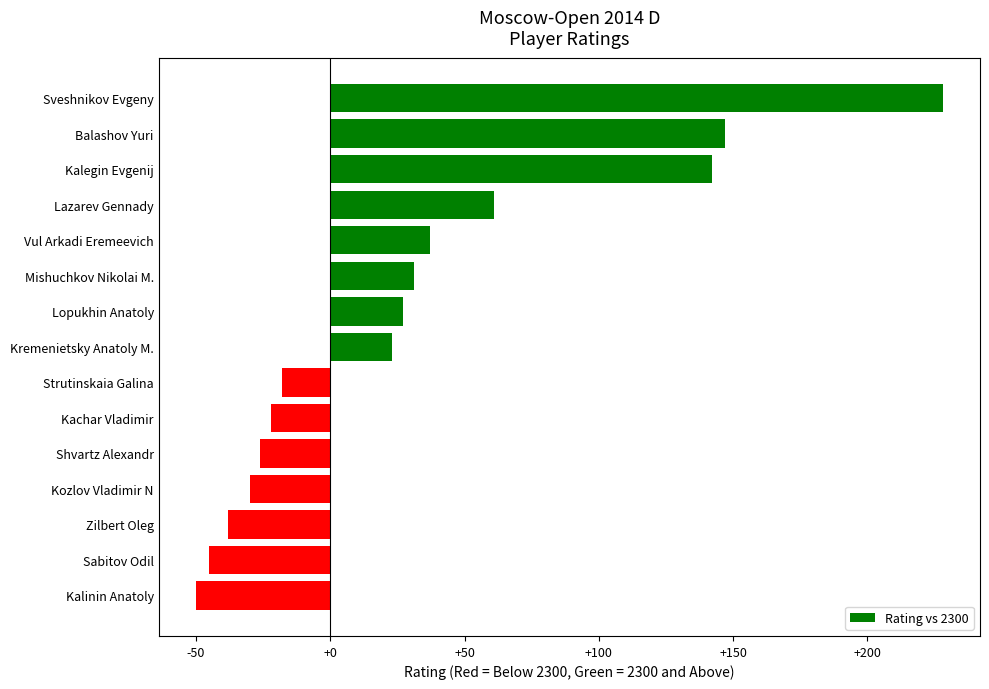

What is the sum of all values?

467